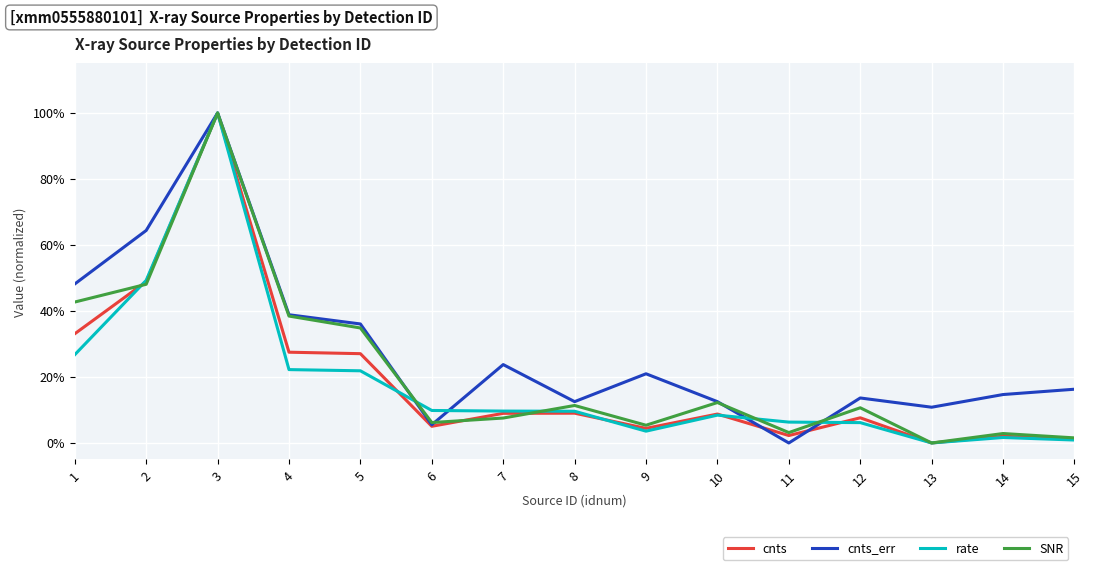

Between which two adjacent categories do rate and SNR first intersect?

1 and 2